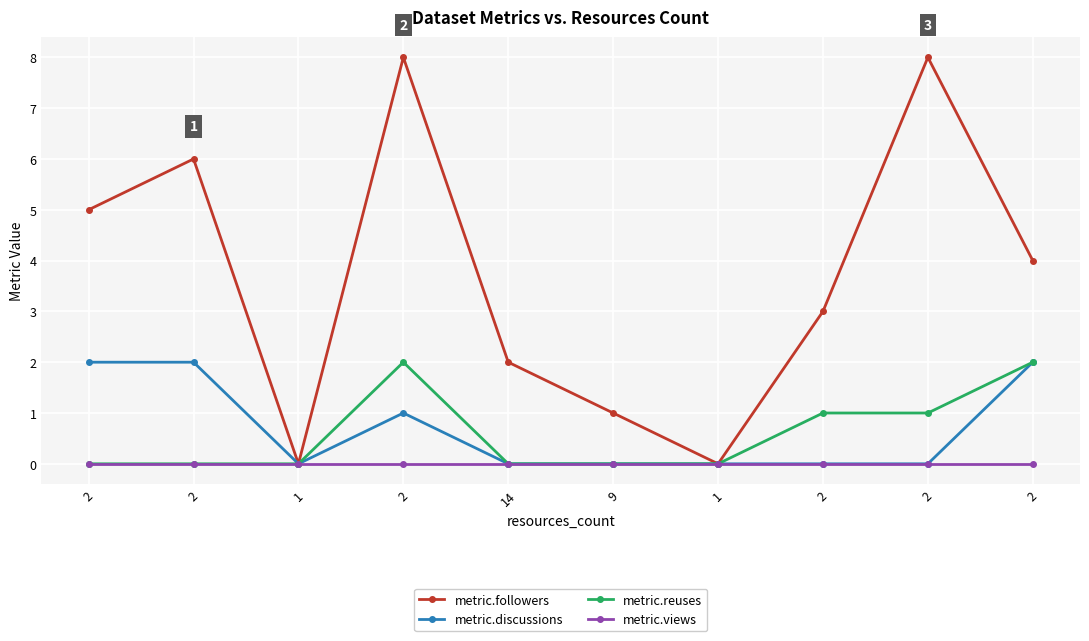

How many lines are shown in the chart?

4